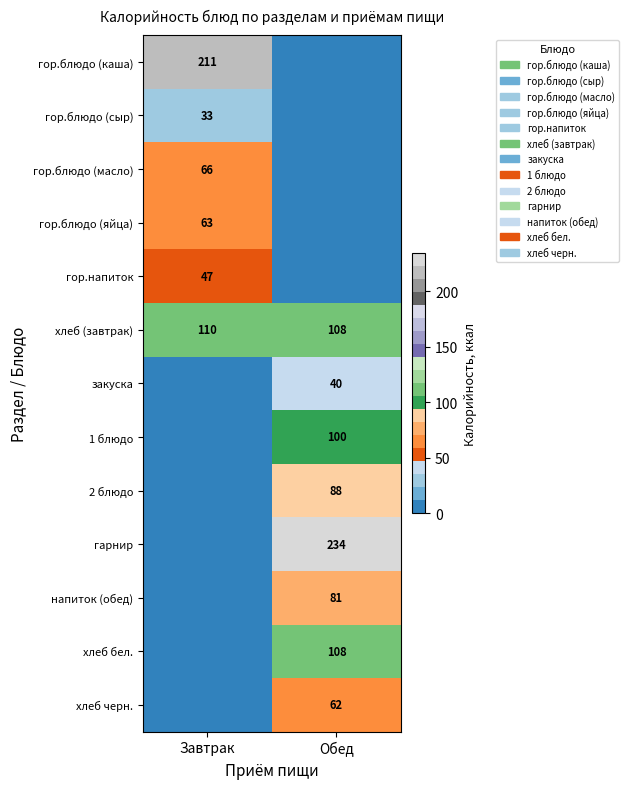

True or false: гор.блюдо (каша) has a value of 211 at Завтрак.

True